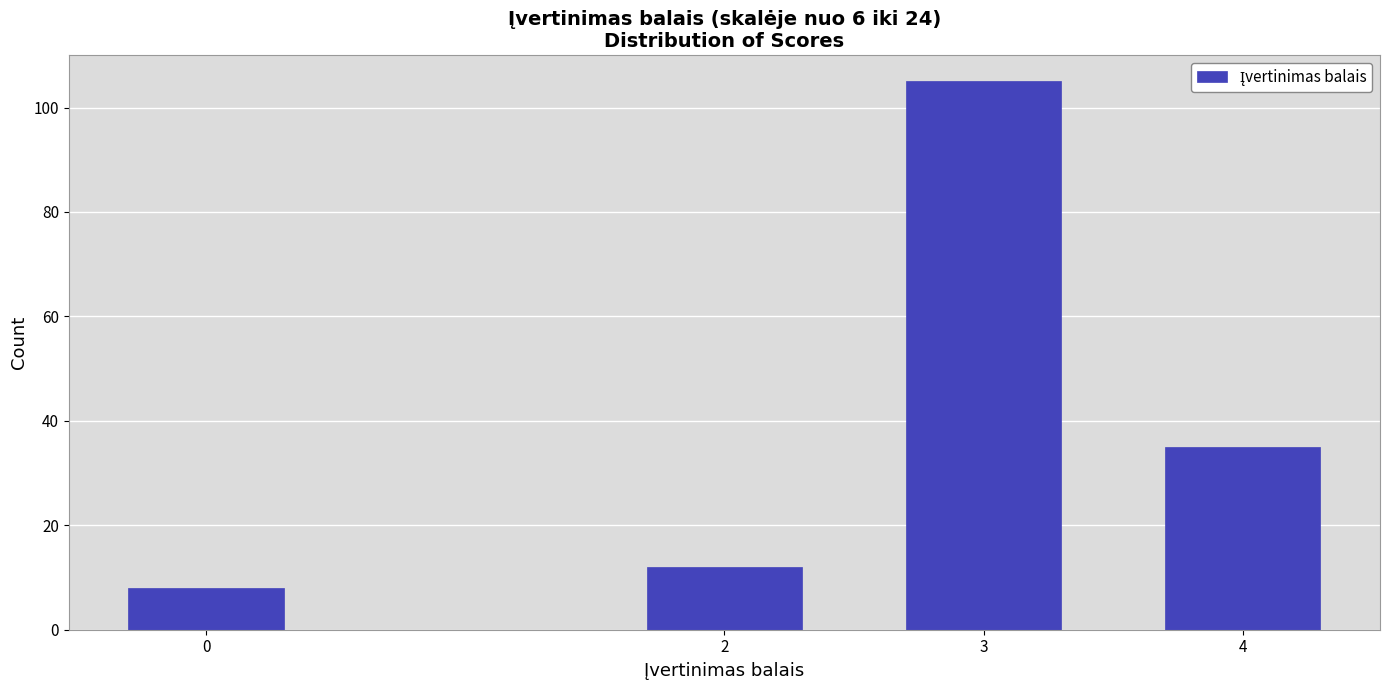

Reading right to left, extract all data points from this chart.

4=35	3=105	2=12	0=8